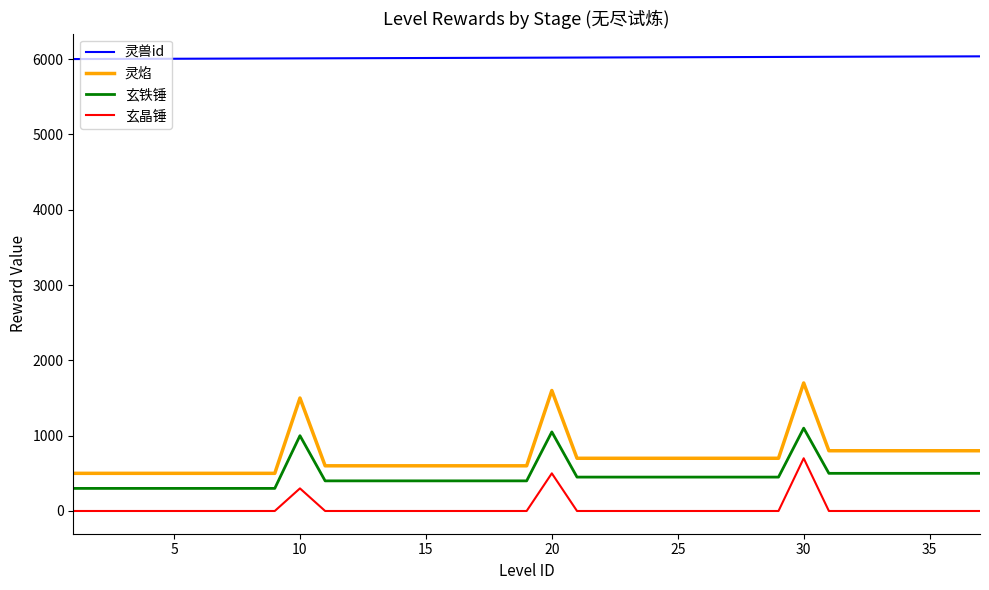

What is the difference between the maximum and minimum values in the 玄晶锤 series?

700